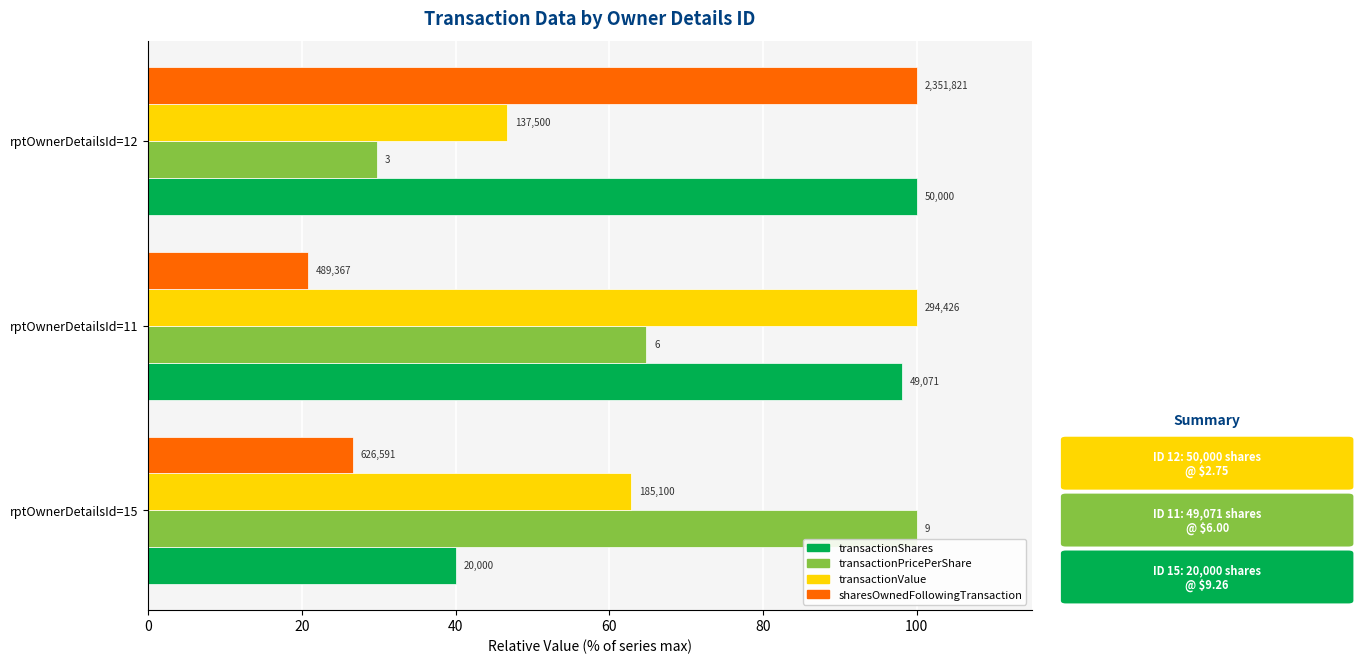

What is the value of the transactionPricePerShare bar at the 1st from the left?

100.0